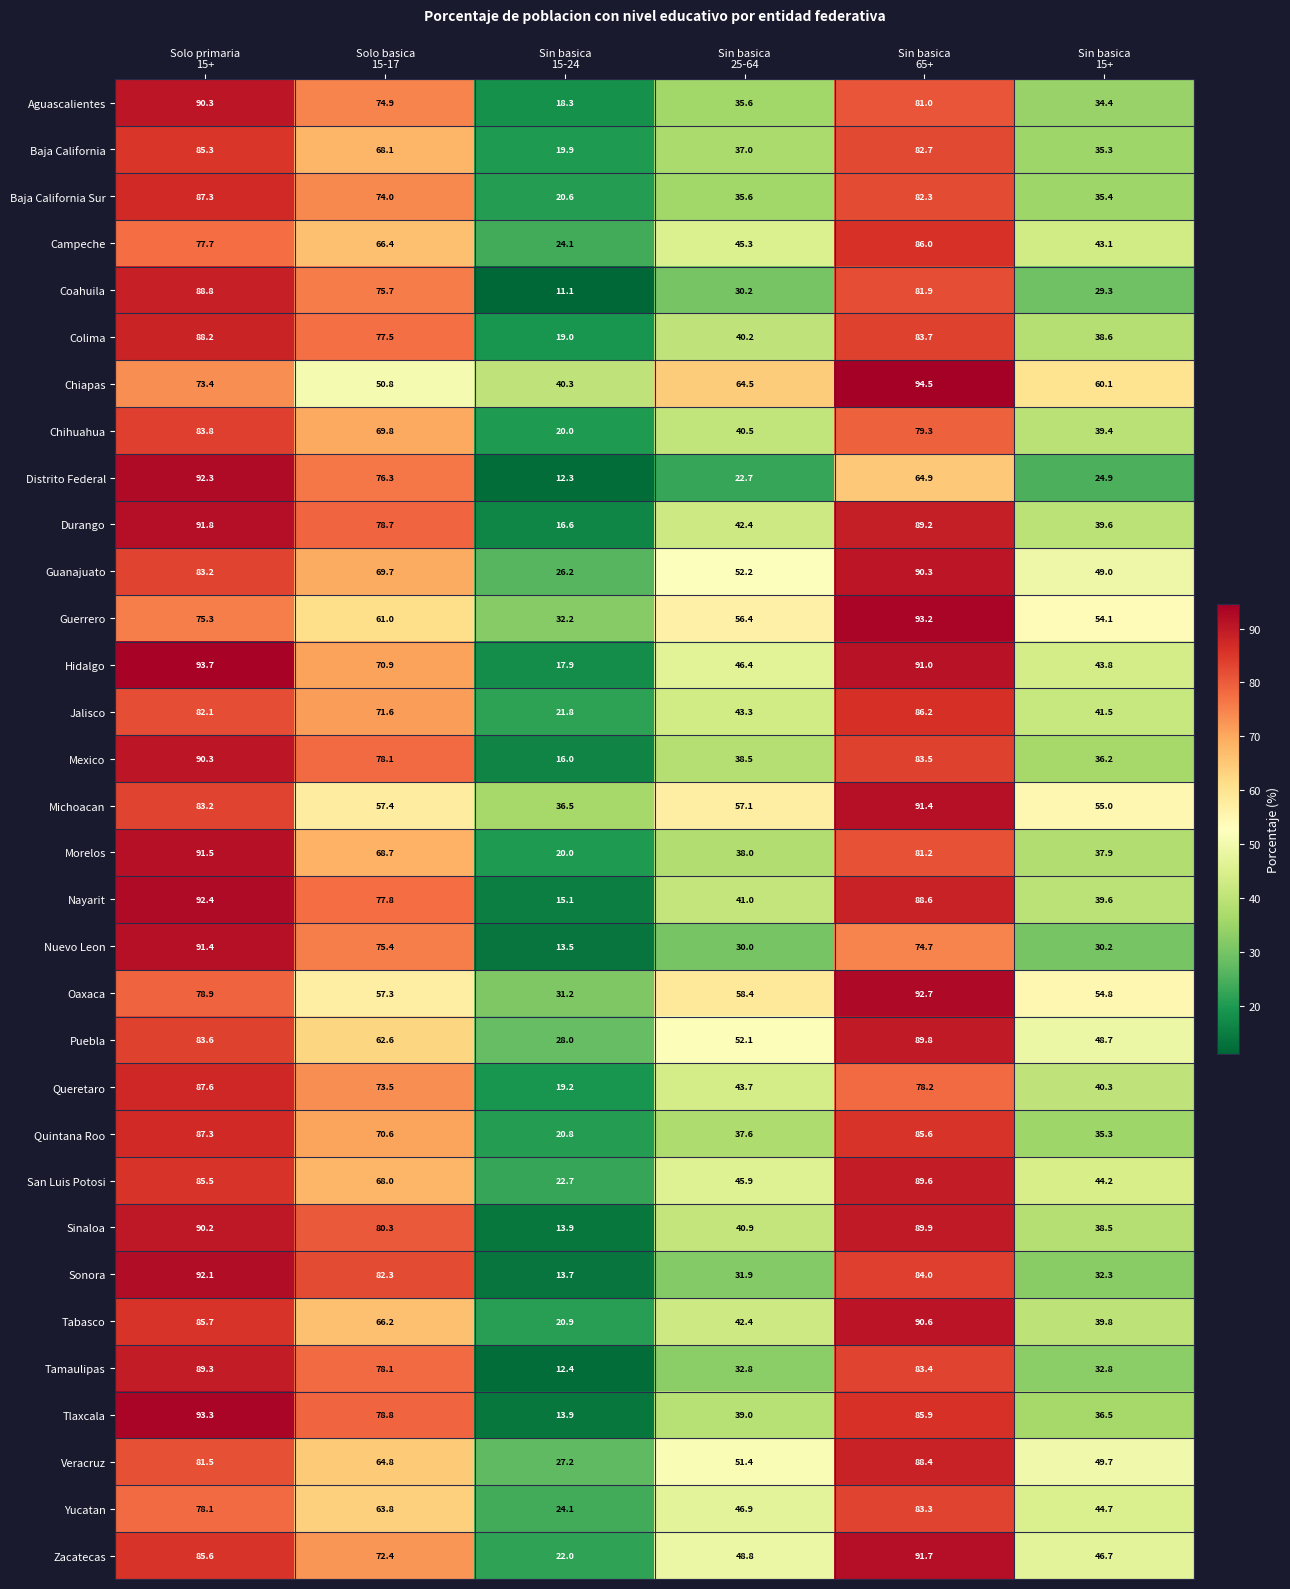

At how many categories does at least one series exceed 18?

6